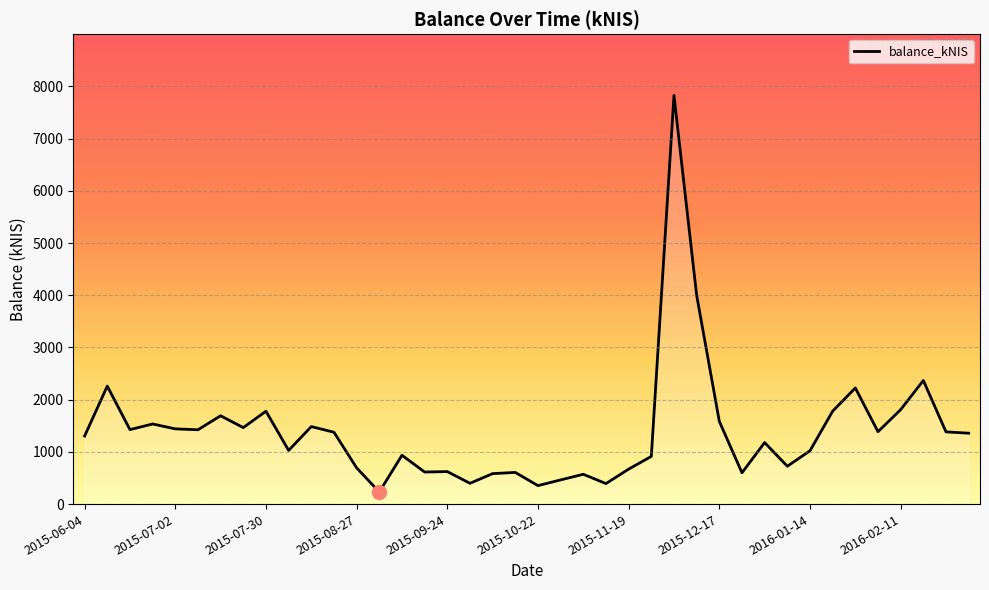

What is the greatest value displayed?

7825.6